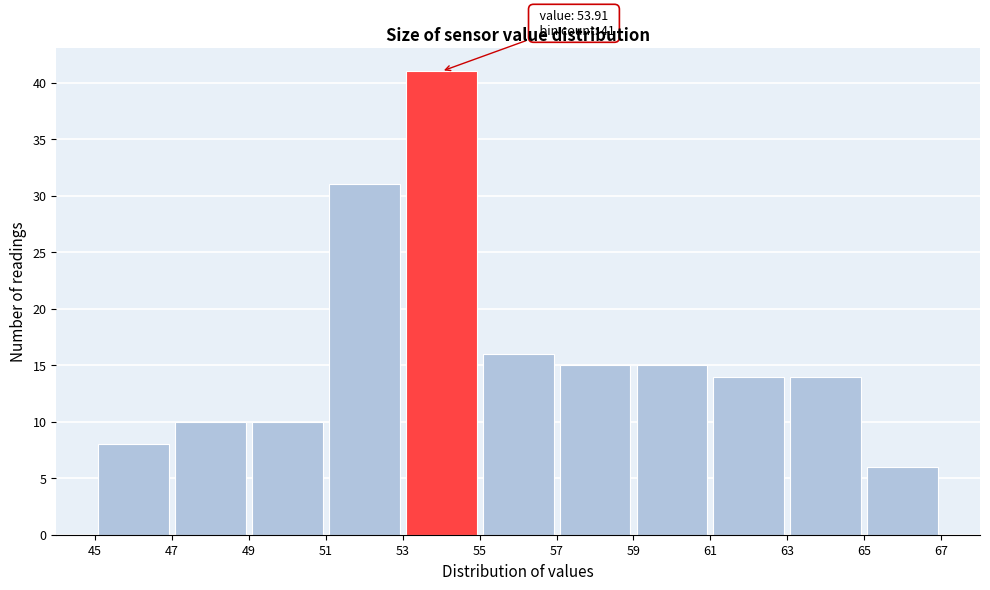

Which range on the x-axis has the tallest bar?

53 to 55